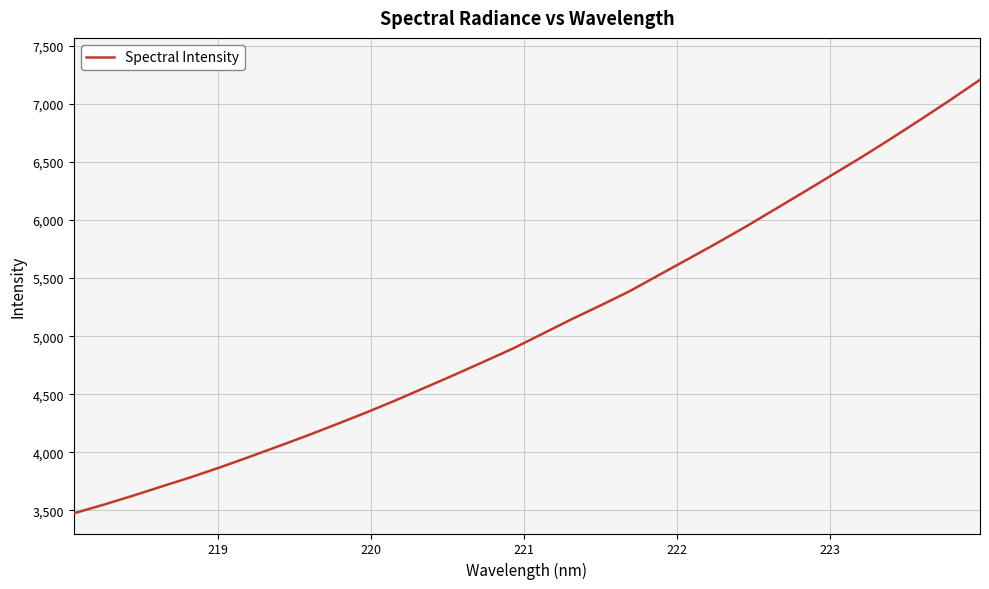

What is the greatest value displayed?

7208.9